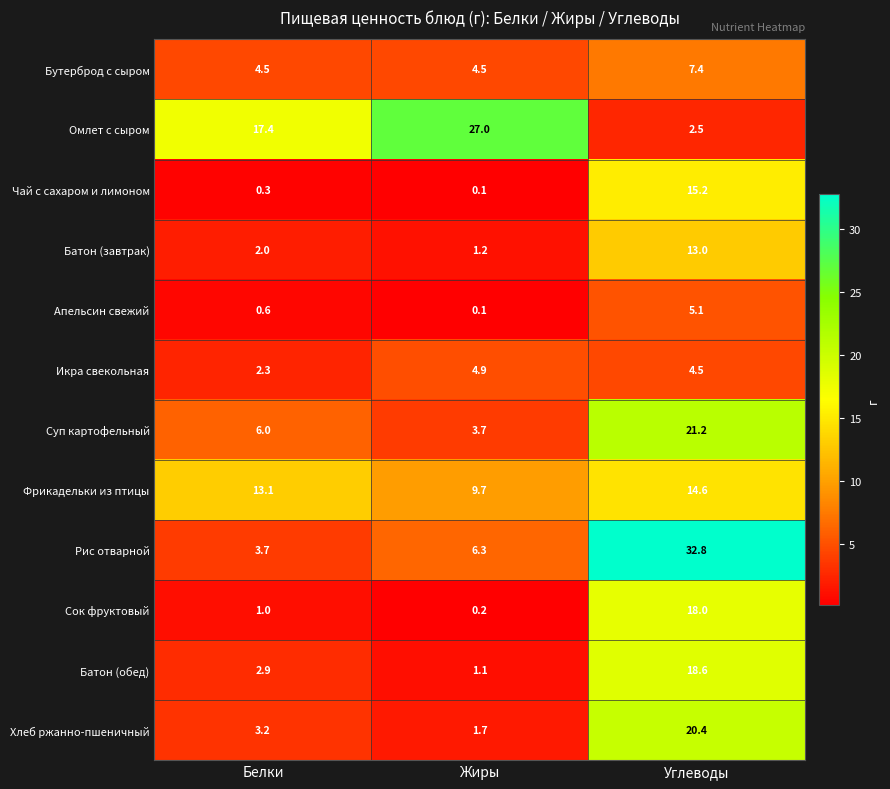

Count the number of data series in this chart.

12